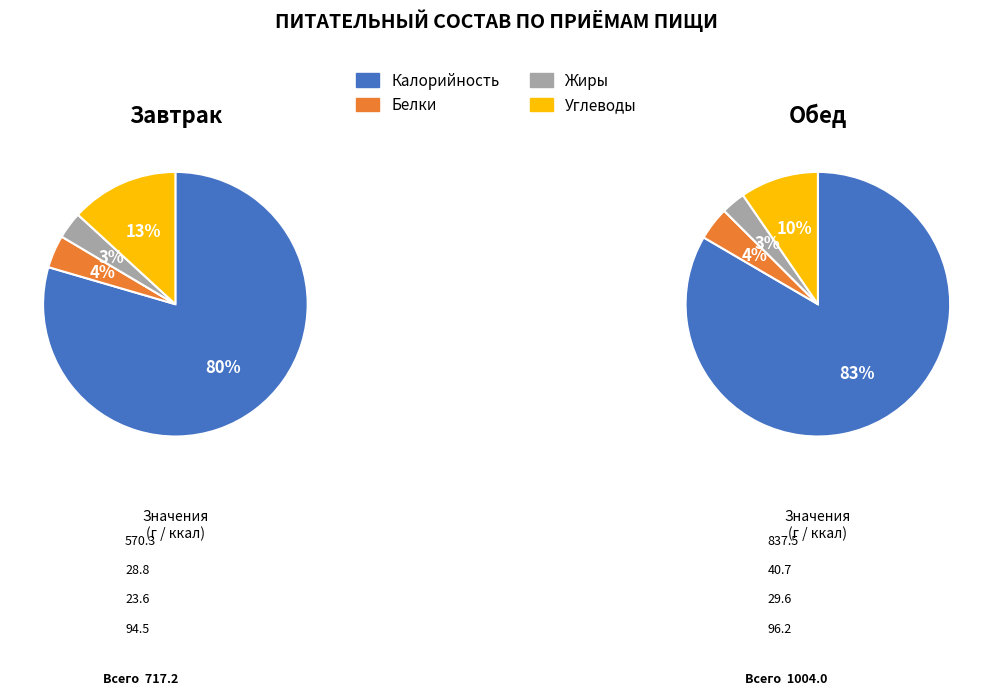

True or false: Калорийность accounts for 70% of the total.

False